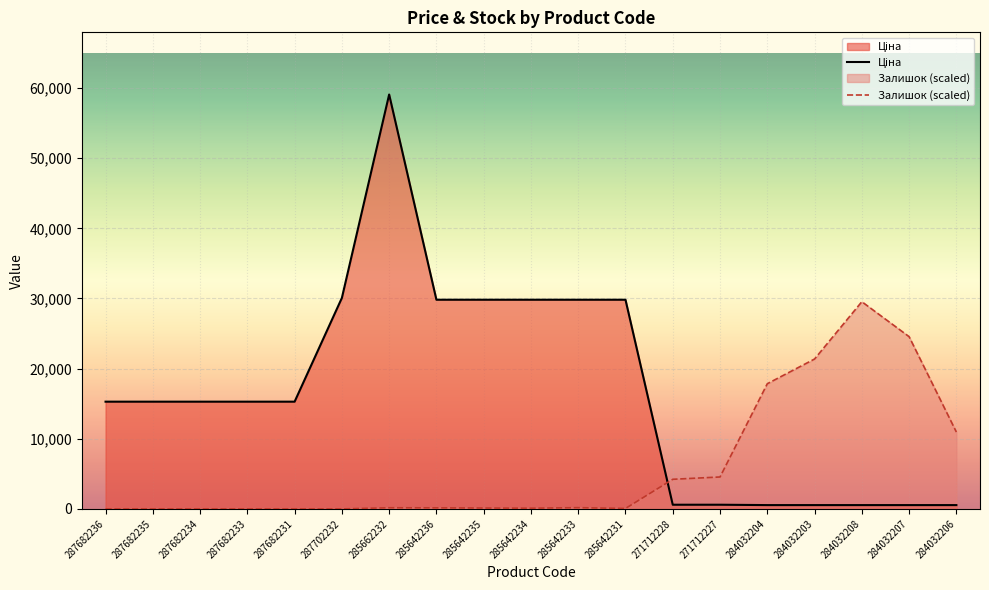

How many data points in Ціна are above 15288?

7